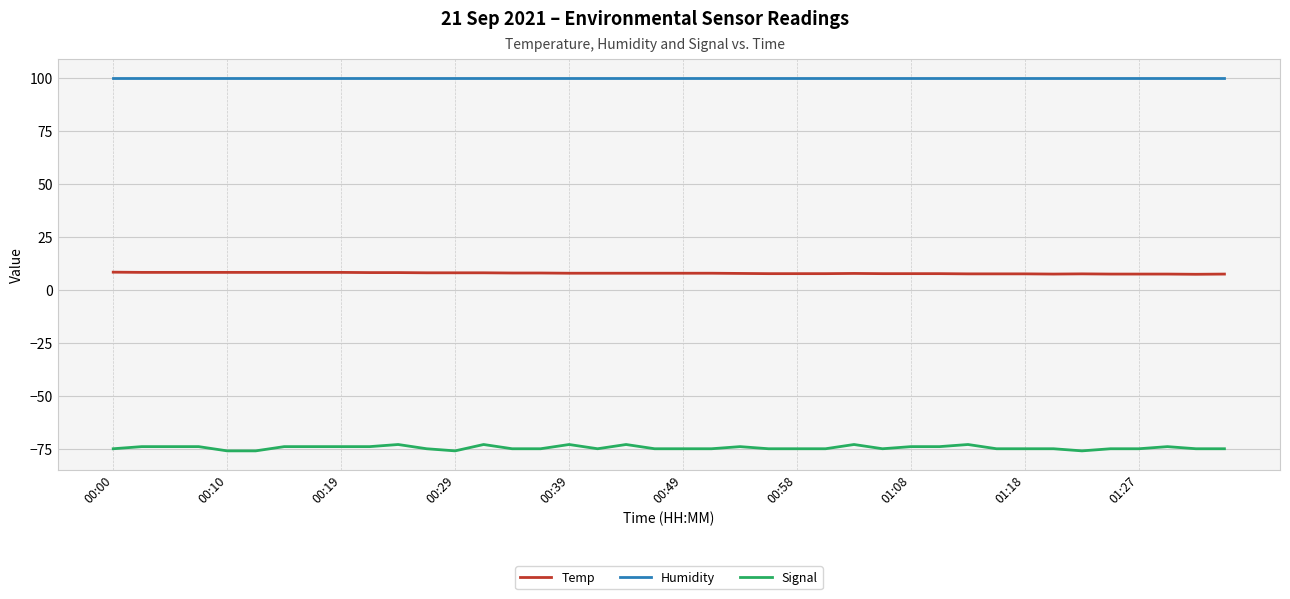

Which series has the largest range (max minus min)?

Signal